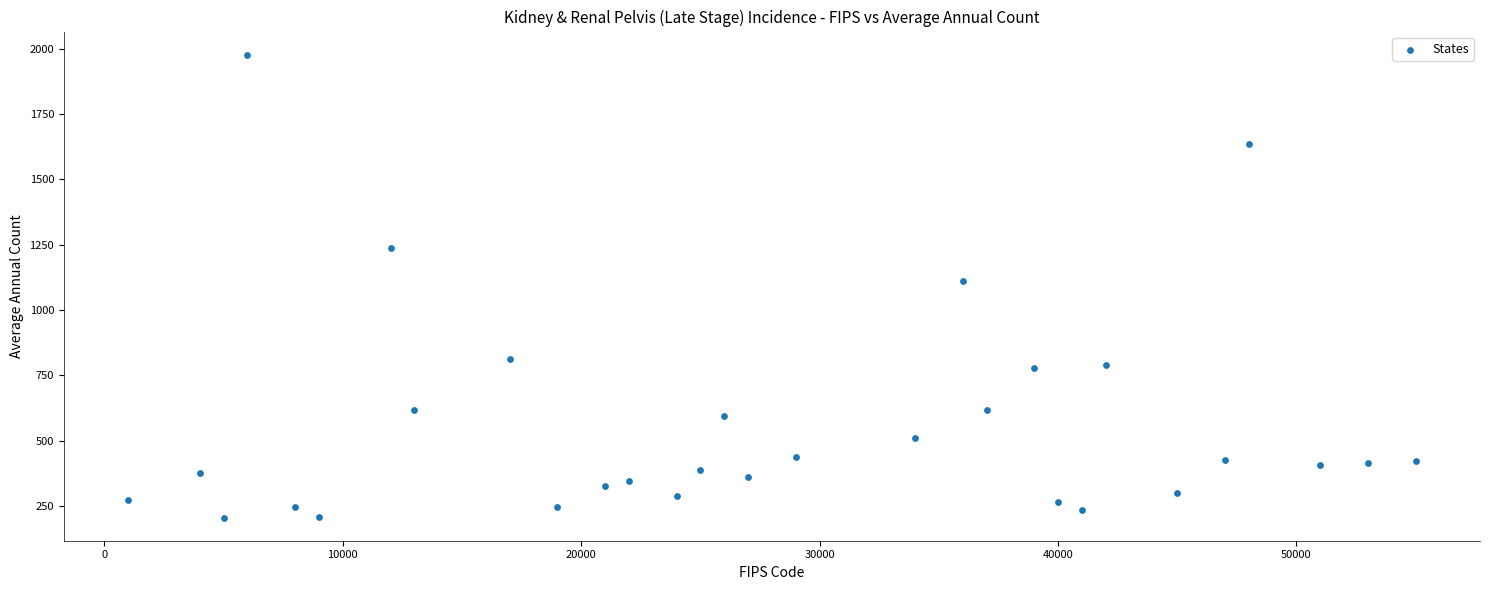

What is the range of Y values (max minus min)?

1771